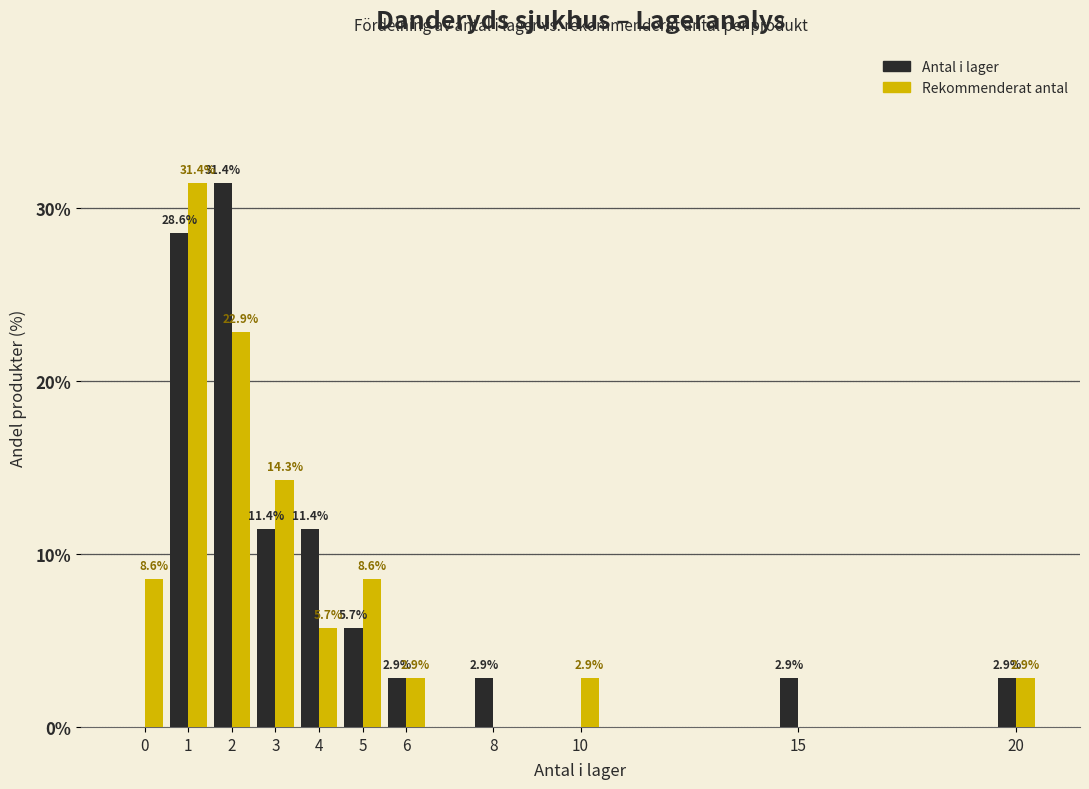

Reading left to right, extract all data points from this chart.

Antal i lager: 0=0.0	1=28.6	2=31.4	3=11.4	4=11.4	5=5.7	6=2.9	8=2.9	10=0.0	15=2.9	20=2.9
Rekommenderat antal: 0=8.6	1=31.4	2=22.9	3=14.3	4=5.7	5=8.6	6=2.9	8=0.0	10=2.9	15=0.0	20=2.9